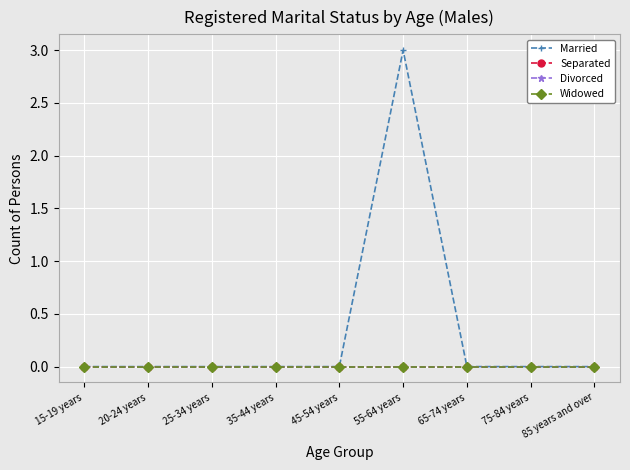

How many lines are shown in the chart?

4